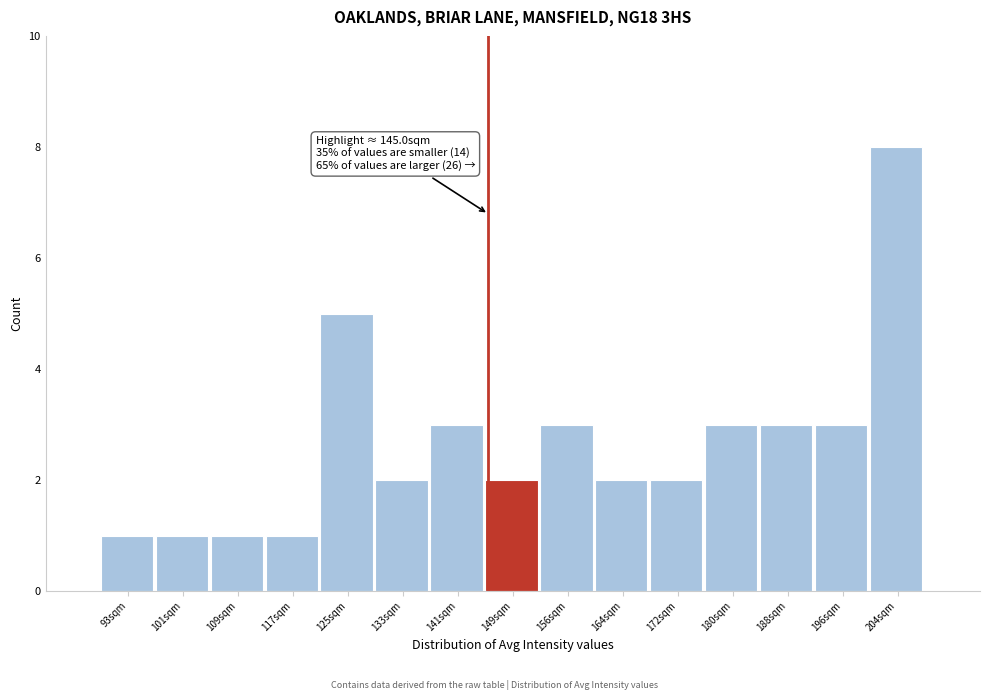

Which range on the x-axis has the tallest bar?

200 to 208